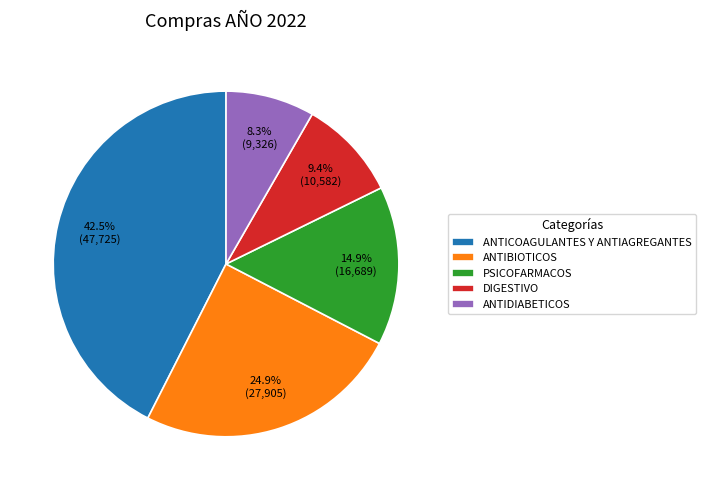

Which has a higher value, ANTICOAGULANTES Y ANTIAGREGANTES or ANTIDIABETICOS?

ANTICOAGULANTES Y ANTIAGREGANTES